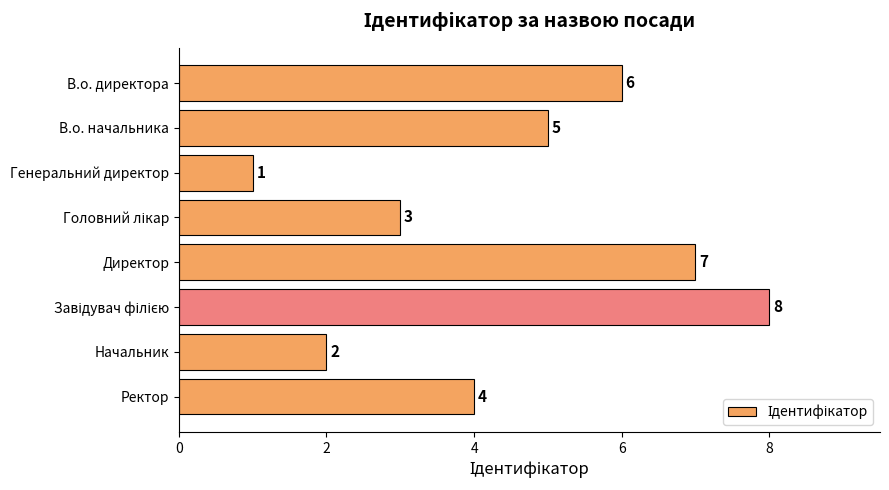

What is the ratio of the value at В.о. директора to the value at Ректор?

1.5